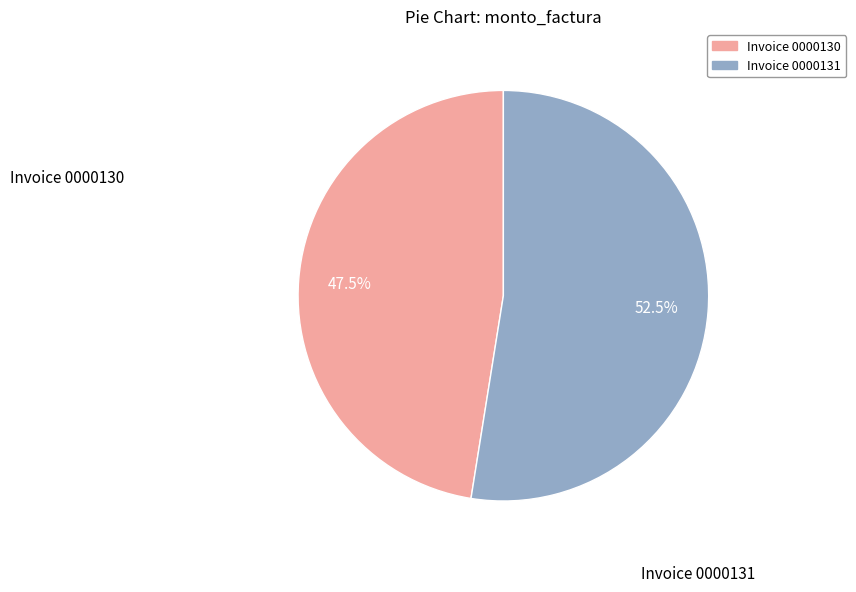

Is there any slice that represents more than half of the pie?

Yes